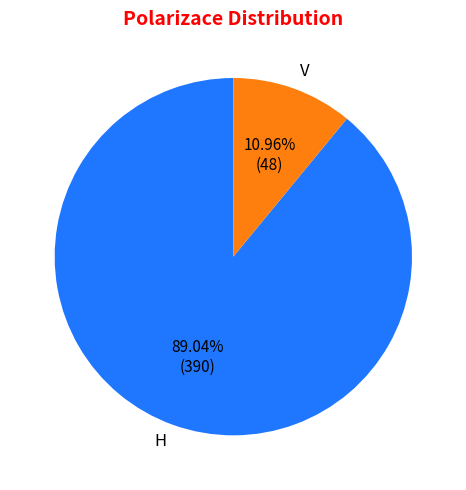

Which category accounts for the majority?

H